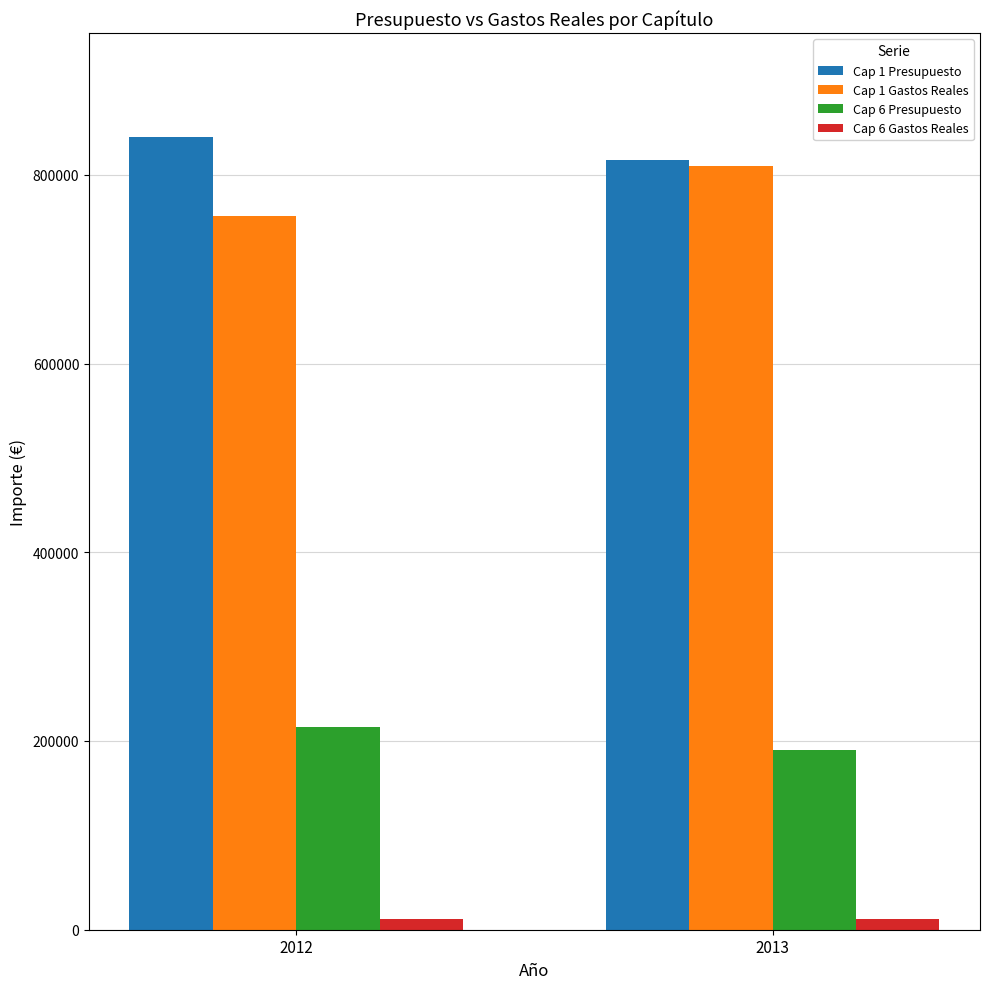

How many bars are there in total?

8